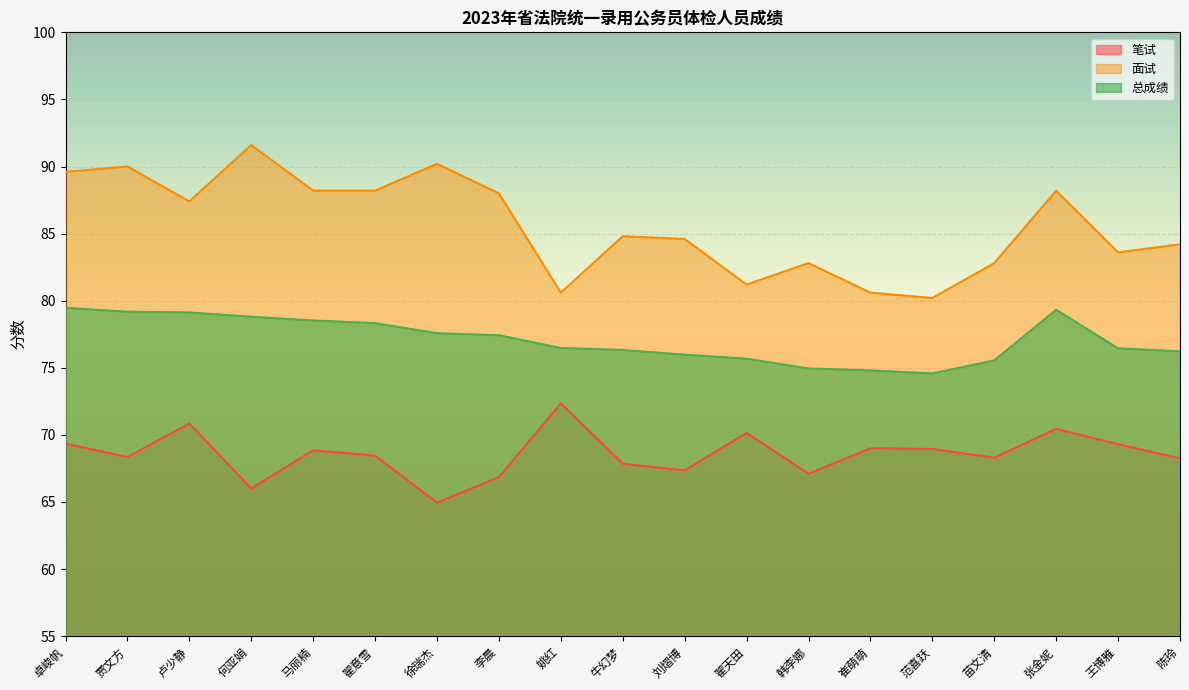

What is the difference between the 面试 values at 张金妮 and 王博雅?

4.6